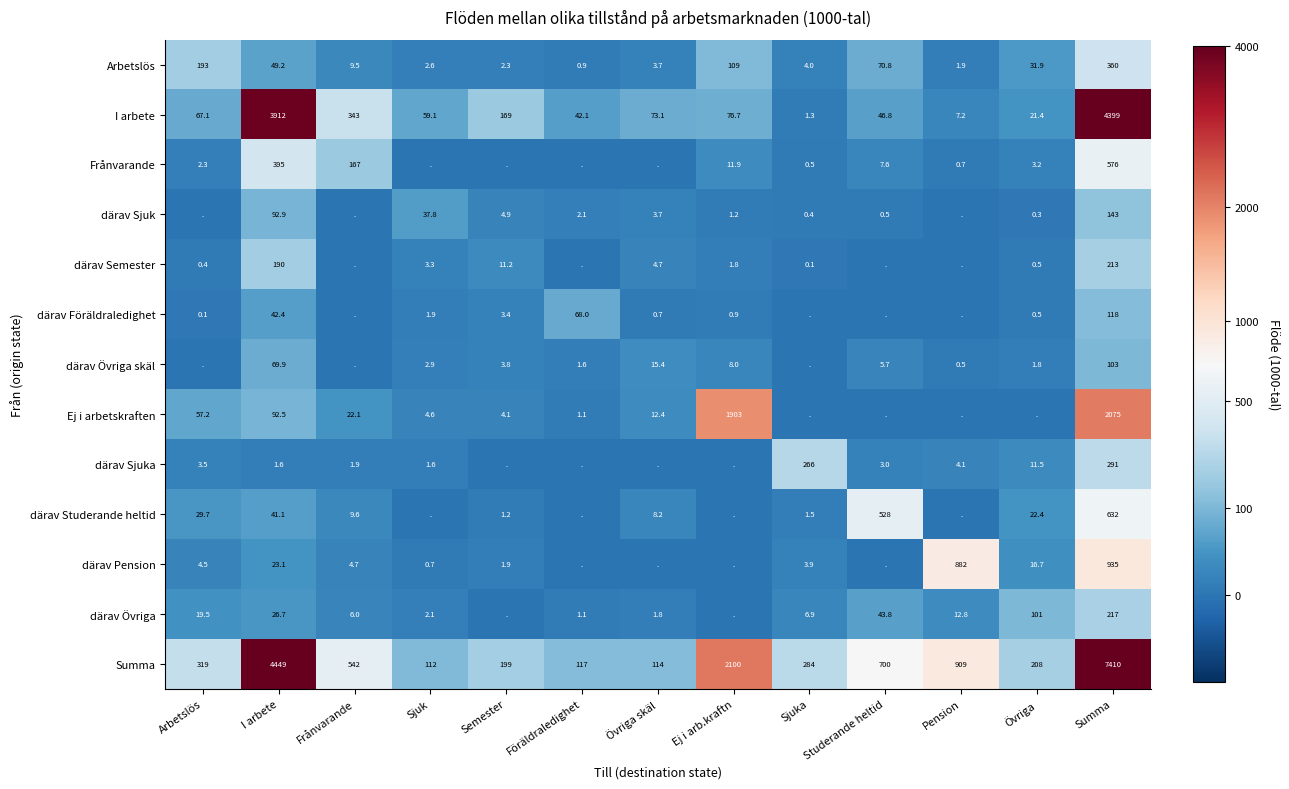

What is the sum of all Summa values?

17463.0